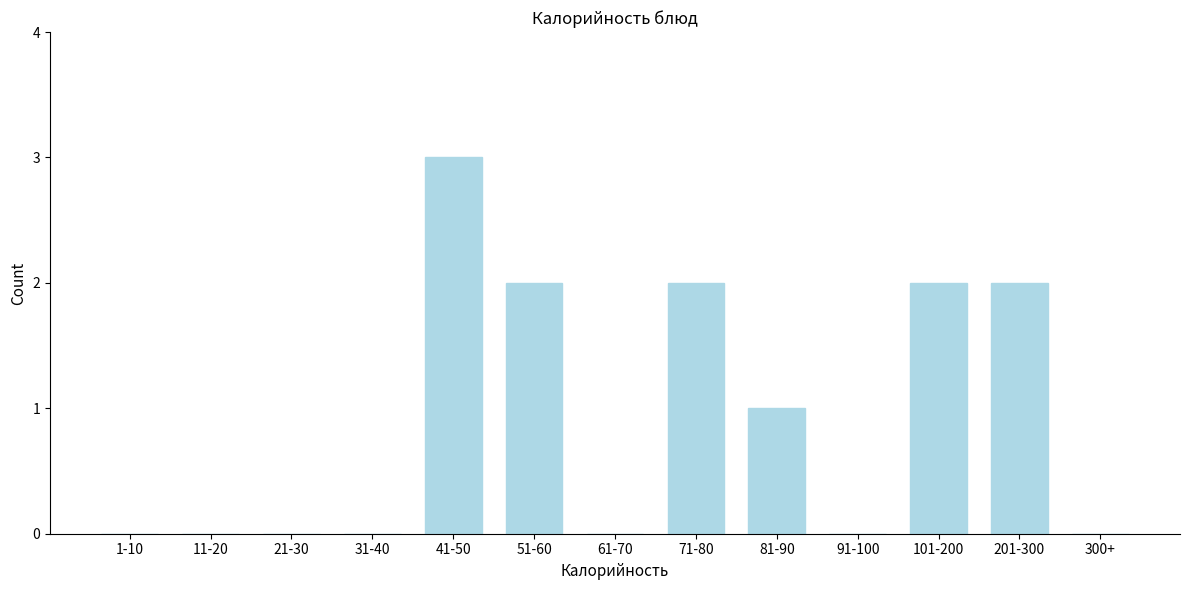

Reading left to right, extract all data points from this chart.

1-10=0	11-20=0	21-30=0	31-40=0	41-50=3	51-60=2	61-70=0	71-80=2	81-90=1	91-100=0	101-200=2	201-300=2	300+=0